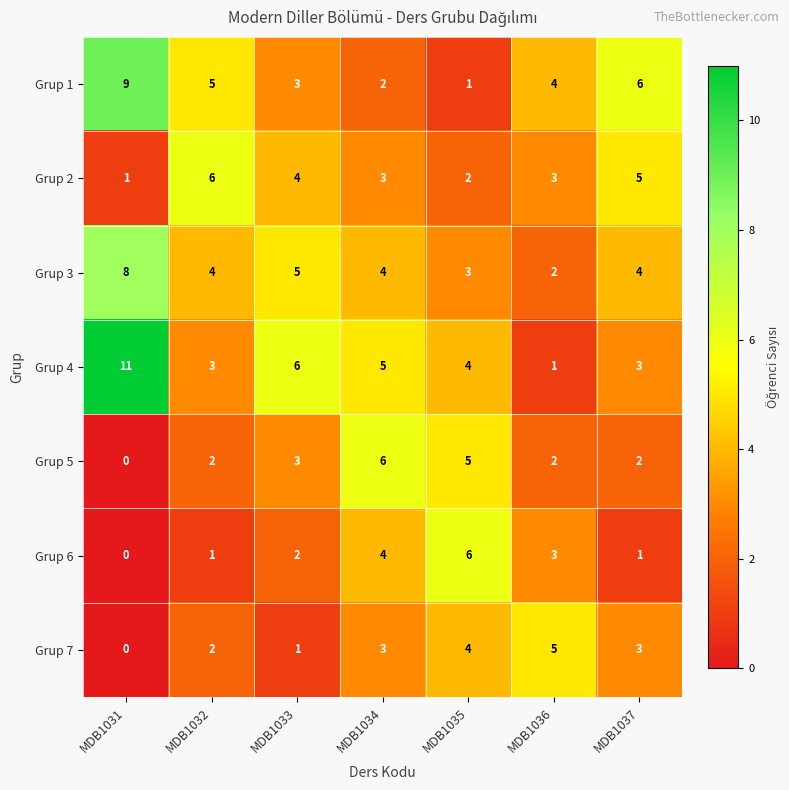

Which series has the widest spread of values?

Grup 4